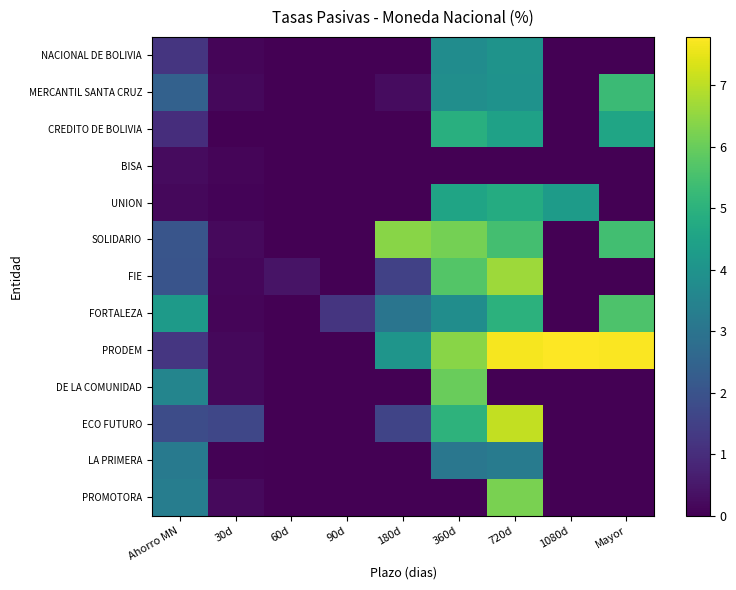

Reading left to right, transcribe all the data shown in this chart.

NACIONAL DE BOLIVIA: Ahorro MN=1.2	30d=0.1	60d=0.0	90d=0.0	180d=0.0	360d=3.8	720d=4.0	1080d=0.0	Mayor=0.0
MERCANTIL SANTA CRUZ: Ahorro MN=2.4	30d=0.2	60d=0.0	90d=0.0	180d=0.2	360d=3.9	720d=4.0	1080d=0.0	Mayor=5.3
CREDITO DE BOLIVIA: Ahorro MN=1.0	30d=0.0	60d=0.0	90d=0.0	180d=0.0	360d=4.9	720d=4.5	1080d=0.0	Mayor=4.6
BISA: Ahorro MN=0.2	30d=0.1	60d=0.0	90d=0.0	180d=0.0	360d=0.0	720d=0.0	1080d=0.0	Mayor=0.0
UNION: Ahorro MN=0.2	30d=0.1	60d=0.0	90d=0.0	180d=0.0	360d=4.5	720d=4.8	1080d=4.3	Mayor=0.0
SOLIDARIO: Ahorro MN=2.1	30d=0.2	60d=0.0	90d=0.0	180d=6.4	360d=6.2	720d=5.5	1080d=0.0	Mayor=5.4
FIE: Ahorro MN=2.0	30d=0.1	60d=0.4	90d=0.0	180d=1.5	360d=5.7	720d=6.7	1080d=0.0	Mayor=0.0
FORTALEZA: Ahorro MN=4.2	30d=0.1	60d=0.0	90d=1.2	180d=3.0	360d=3.8	720d=5.0	1080d=0.0	Mayor=5.6
PRODEM: Ahorro MN=1.2	30d=0.2	60d=0.0	90d=0.0	180d=4.1	360d=6.4	720d=7.7	1080d=7.8	Mayor=7.8
DE LA COMUNIDAD: Ahorro MN=3.5	30d=0.2	60d=0.0	90d=0.0	180d=0.0	360d=6.0	720d=0.0	1080d=0.0	Mayor=0.0
ECO FUTURO: Ahorro MN=1.8	30d=1.7	60d=0.0	90d=0.0	180d=1.6	360d=5.0	720d=7.1	1080d=0.0	Mayor=0.0
LA PRIMERA: Ahorro MN=3.2	30d=0.0	60d=0.0	90d=0.0	180d=0.0	360d=3.1	720d=3.2	1080d=0.0	Mayor=0.0
PROMOTORA: Ahorro MN=3.3	30d=0.2	60d=0.0	90d=0.0	180d=0.0	360d=0.0	720d=6.2	1080d=0.0	Mayor=0.0